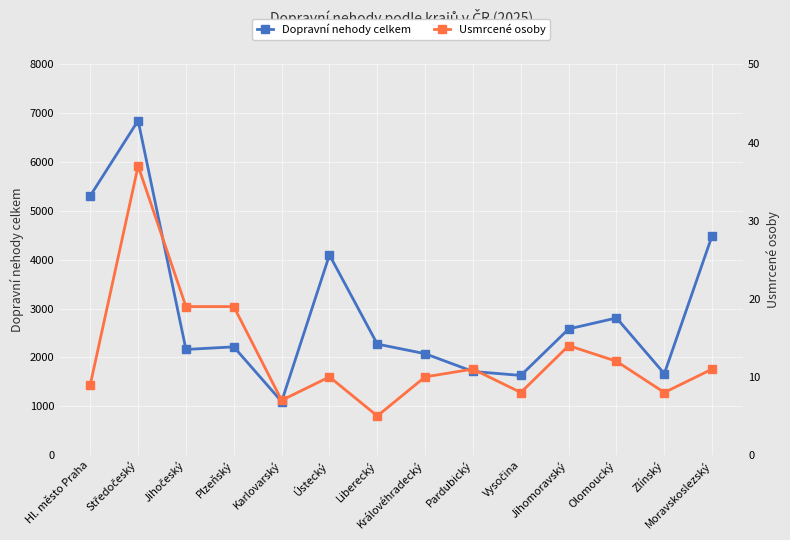

What is the difference between the highest and lowest values at Pardubický?

1700